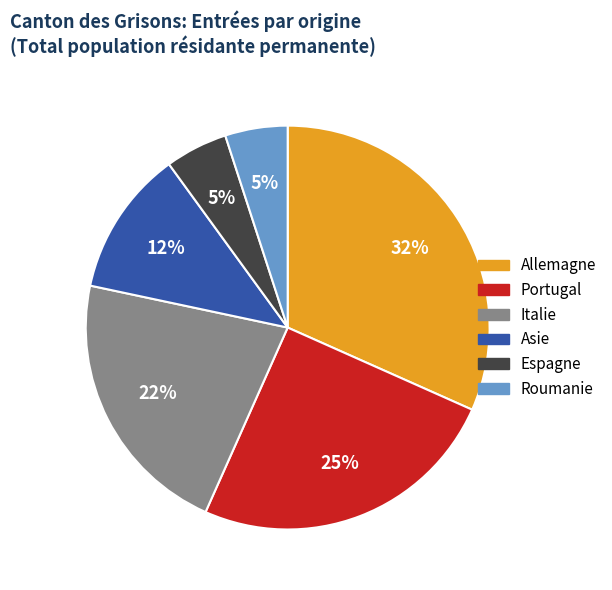

Count the number of slices in the pie.

6